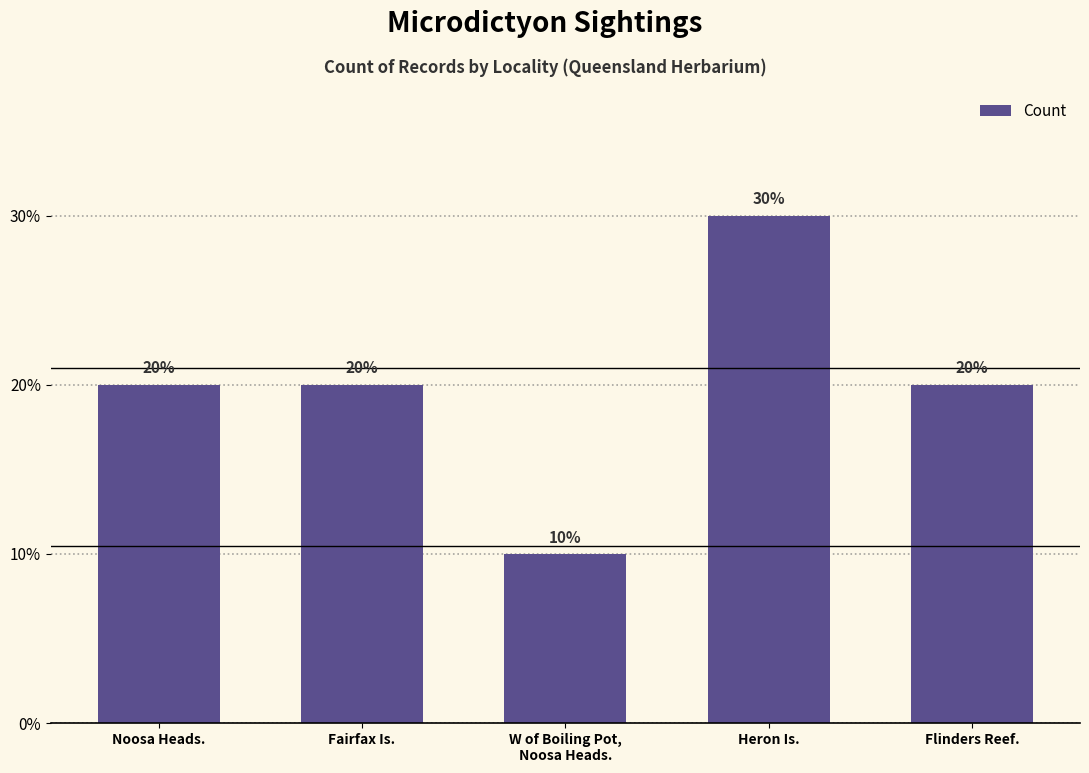

Does the chart contain any negative values?

No